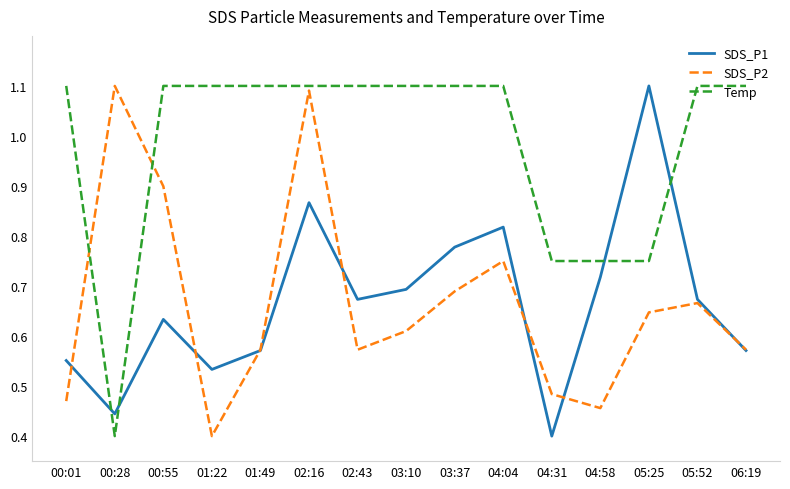

Does the chart have visible grid lines?

No